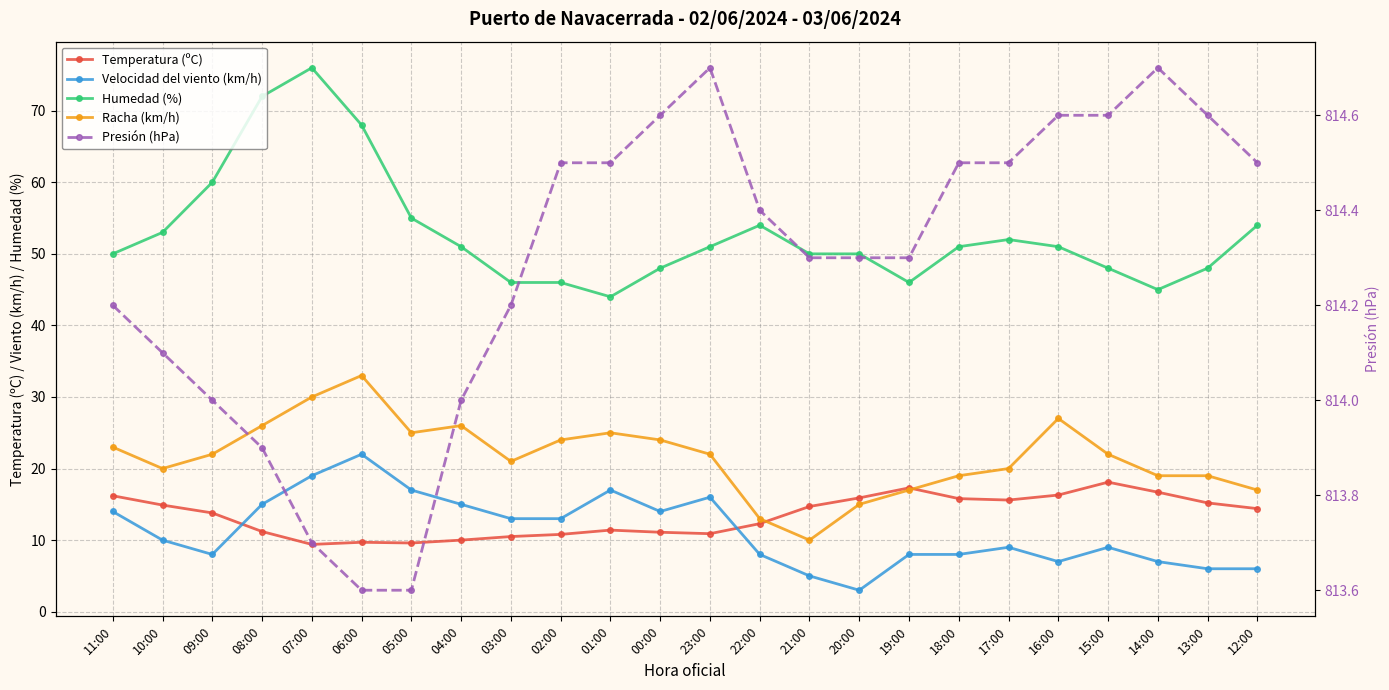

Reading left to right, what are all the values shown in this chart?

Temperatura (ºC): 11:00=16.2	10:00=14.9	09:00=13.8	08:00=11.2	07:00=9.4	06:00=9.7	05:00=9.6	04:00=10.0	03:00=10.5	02:00=10.8	01:00=11.4	00:00=11.1	23:00=10.9	22:00=12.3	21:00=14.7	20:00=15.9	19:00=17.3	18:00=15.8	17:00=15.6	16:00=16.3	15:00=18.1	14:00=16.7	13:00=15.2	12:00=14.4
Velocidad del viento (km/h): 11:00=14.0	10:00=10.0	09:00=8.0	08:00=15.0	07:00=19.0	06:00=22.0	05:00=17.0	04:00=15.0	03:00=13.0	02:00=13.0	01:00=17.0	00:00=14.0	23:00=16.0	22:00=8.0	21:00=5.0	20:00=3.0	19:00=8.0	18:00=8.0	17:00=9.0	16:00=7.0	15:00=9.0	14:00=7.0	13:00=6.0	12:00=6.0
Humedad (%): 11:00=50.0	10:00=53.0	09:00=60.0	08:00=72.0	07:00=76.0	06:00=68.0	05:00=55.0	04:00=51.0	03:00=46.0	02:00=46.0	01:00=44.0	00:00=48.0	23:00=51.0	22:00=54.0	21:00=50.0	20:00=50.0	19:00=46.0	18:00=51.0	17:00=52.0	16:00=51.0	15:00=48.0	14:00=45.0	13:00=48.0	12:00=54.0
Racha (km/h): 11:00=23.0	10:00=20.0	09:00=22.0	08:00=26.0	07:00=30.0	06:00=33.0	05:00=25.0	04:00=26.0	03:00=21.0	02:00=24.0	01:00=25.0	00:00=24.0	23:00=22.0	22:00=13.0	21:00=10.0	20:00=15.0	19:00=17.0	18:00=19.0	17:00=20.0	16:00=27.0	15:00=22.0	14:00=19.0	13:00=19.0	12:00=17.0
Presión (hPa): 11:00=814.2	10:00=814.1	09:00=814.0	08:00=813.9	07:00=813.7	06:00=813.6	05:00=813.6	04:00=814.0	03:00=814.2	02:00=814.5	01:00=814.5	00:00=814.6	23:00=814.7	22:00=814.4	21:00=814.3	20:00=814.3	19:00=814.3	18:00=814.5	17:00=814.5	16:00=814.6	15:00=814.6	14:00=814.7	13:00=814.6	12:00=814.5